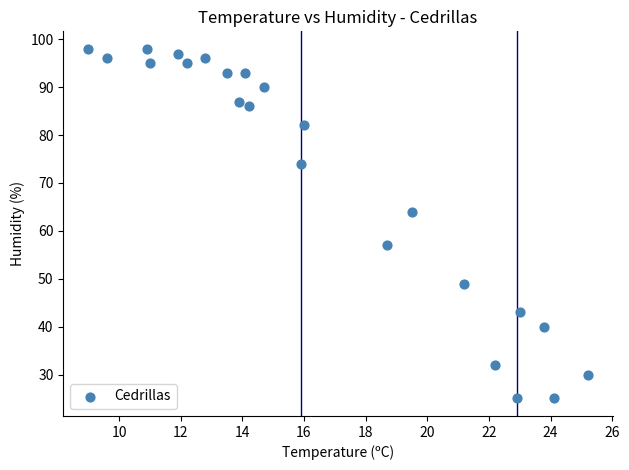

What Y value in the scatter plot is closest to 61?

64